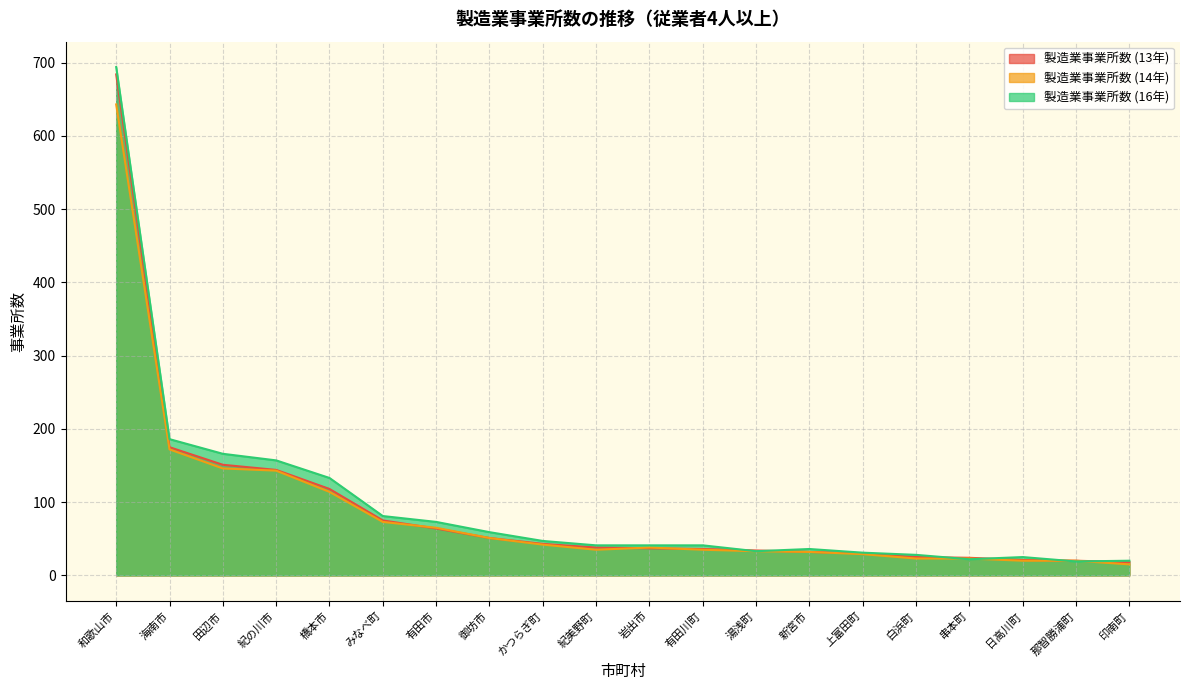

How many data points does each series have?

20